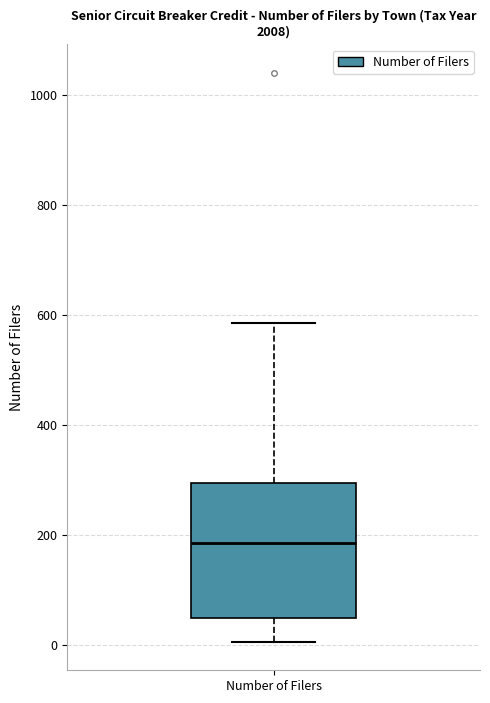

Read this box plot against the y-axis: the position of the median line, the range covered by the box, and the ends of both whiskers. The values are not printed on the chart, so give them approximately, as read against the axis.

median 180, box 40 to 300, whiskers 0 to 580